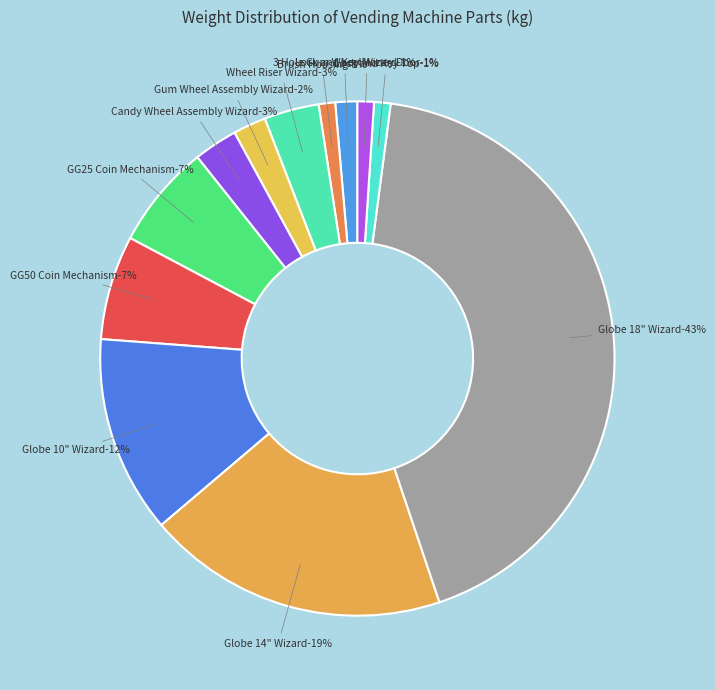

What is the change in value from Wheel Riser Wizard to Lock and Key Money Door?

-0.2